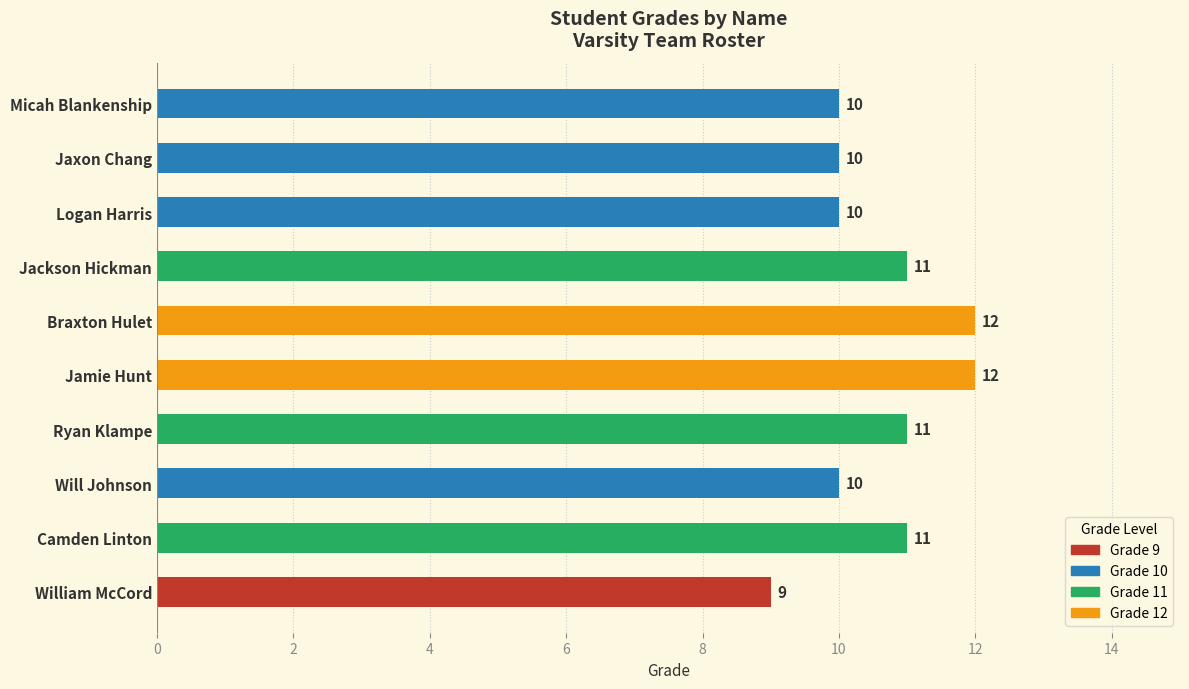

What is the label of the 5th bar from the top?

Braxton Hulet